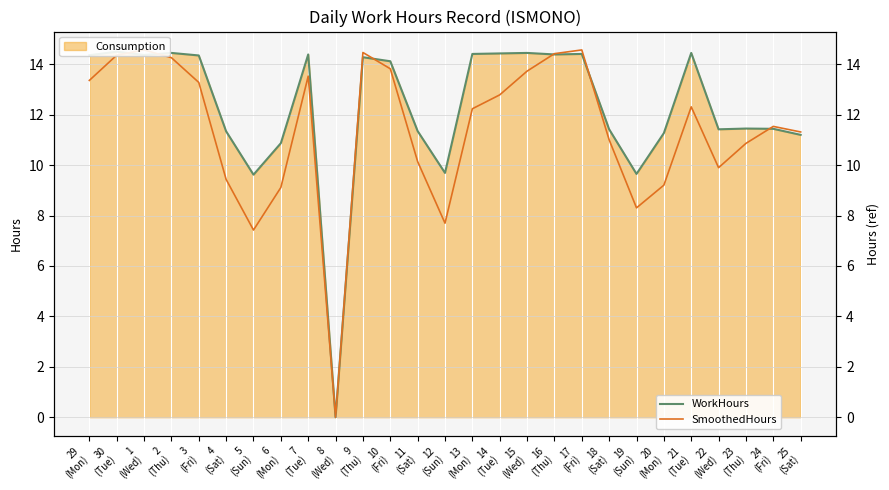

List the labels in order of WorkHours value, largest first.

30
(Tue), 2
(Thu), 15
(Wed), 21
(Tue), 14
(Tue), 13
(Mon), 17
(Fri), 7
(Tue), 16
(Thu), 1
(Wed), 29
(Mon), 3
(Fri), 9
(Thu), 10
(Fri), 23
(Thu), 24
(Fri), 18
(Sat), 22
(Wed), 11
(Sat), 4
(Sat), 20
(Mon), 25
(Sat), 6
(Mon), 12
(Sun), 19
(Sun), 5
(Sun), 8
(Wed)